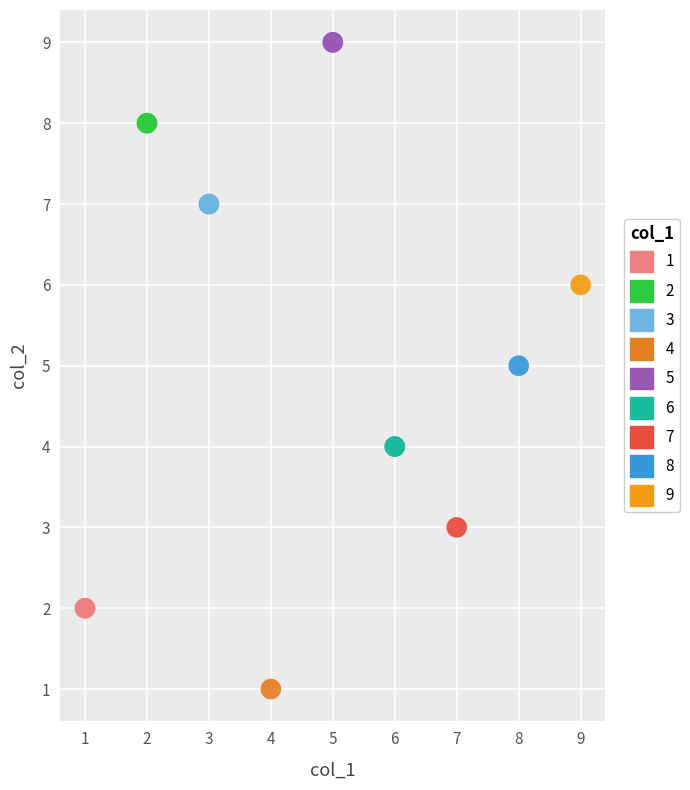

Which series contains the lowest Y value?

4